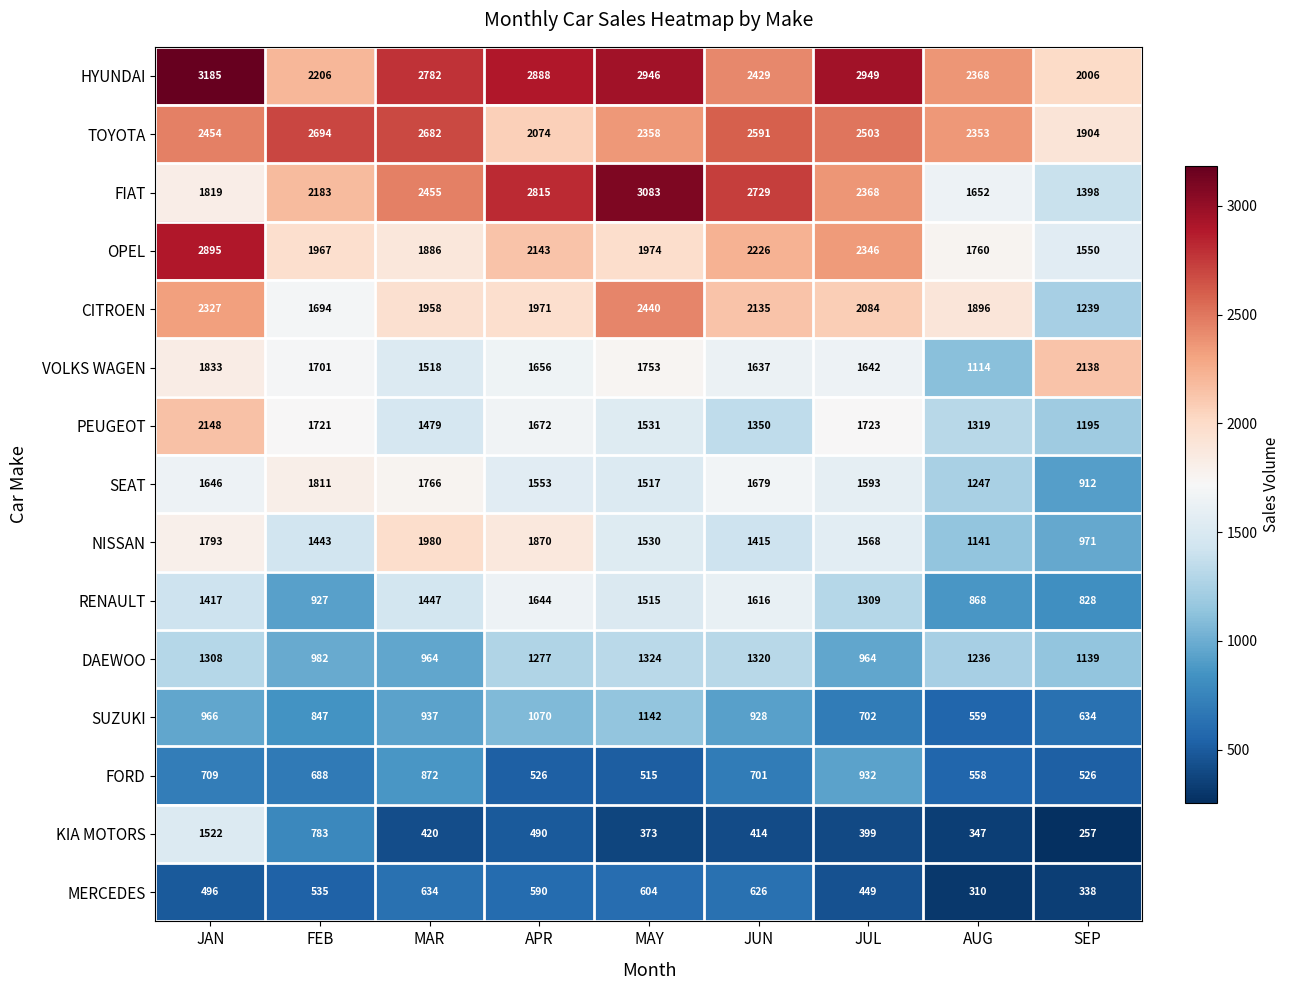

At which label does CITROEN first exceed 1971?

JAN